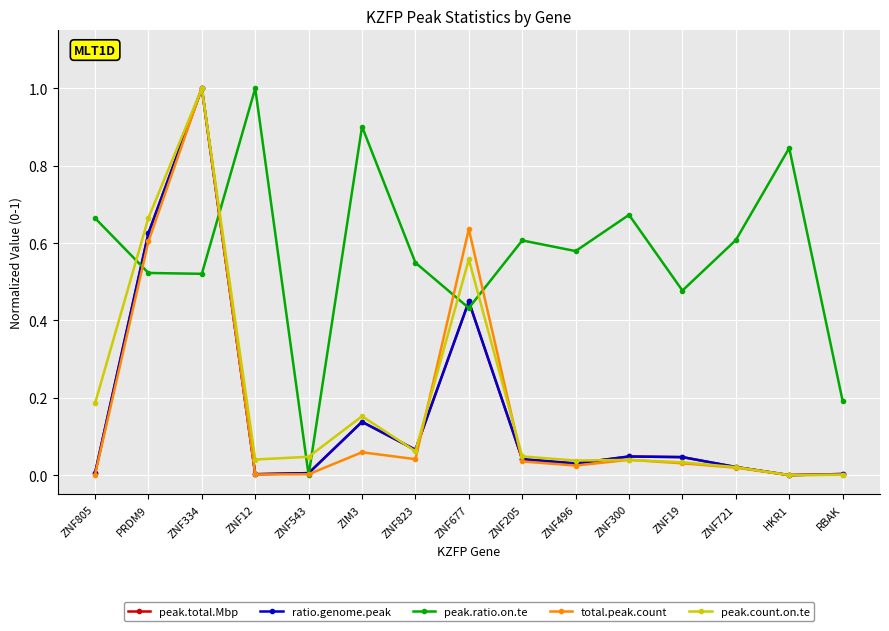

In peak.ratio.on.te, how many points are lower than both neighbors (excluding endpoints)?

5